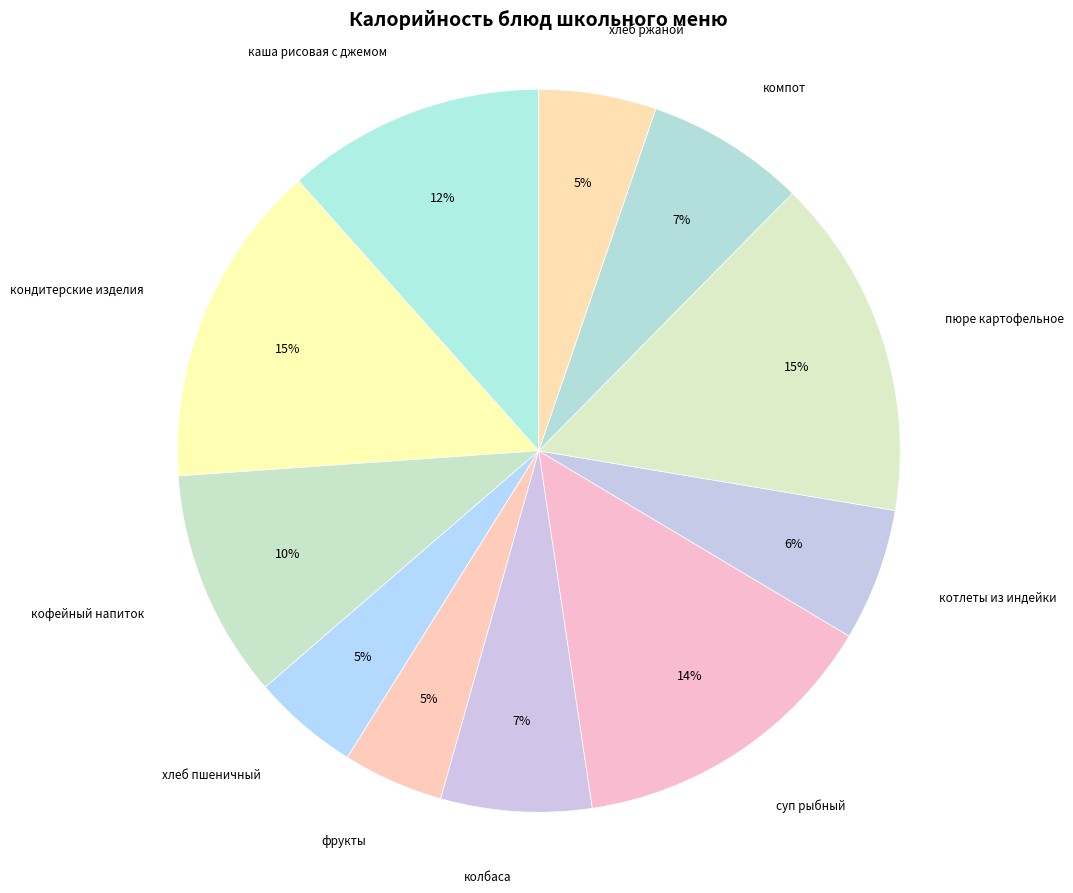

Is the sum of суп рыбный and фрукты greater than half?

No